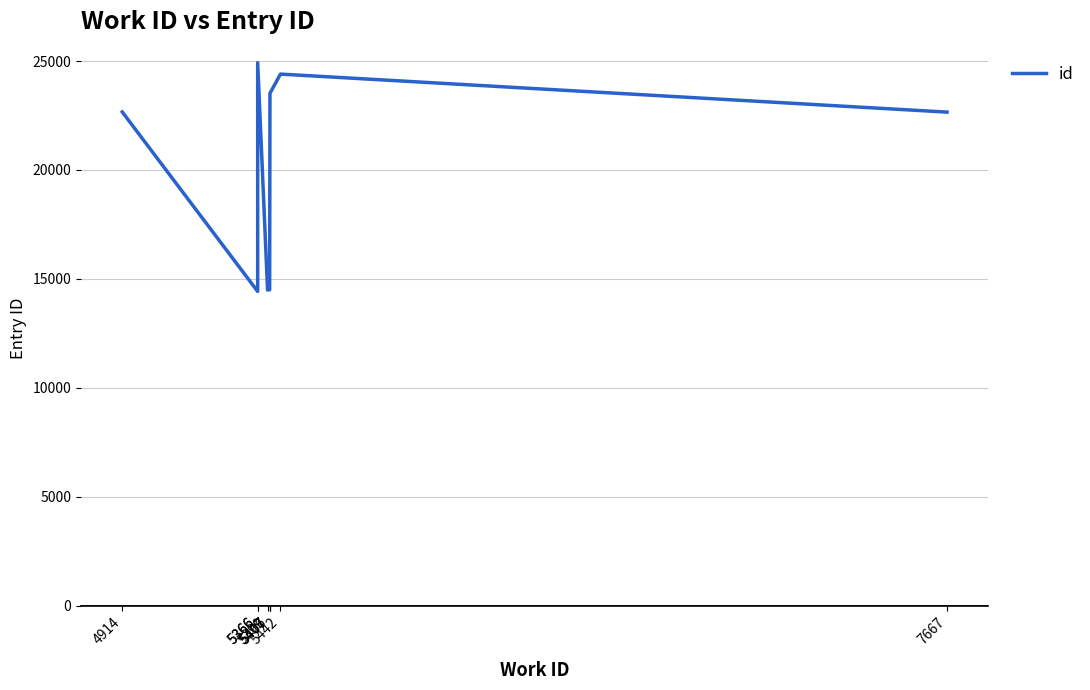

At which category does the data reach its first local peak?

5366